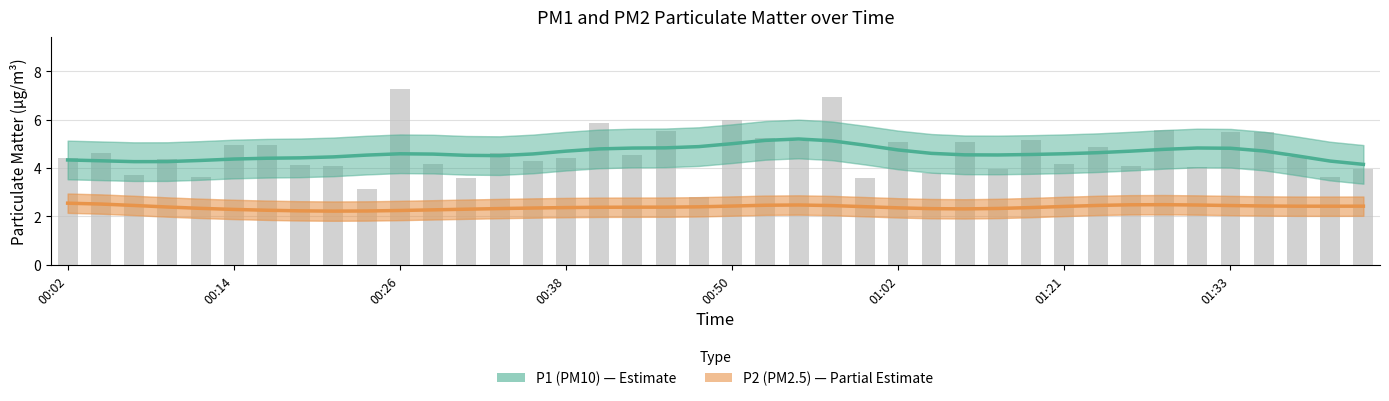

What is the difference between the maximum and second lowest values in the P2 (PM2.5) series?

0.3